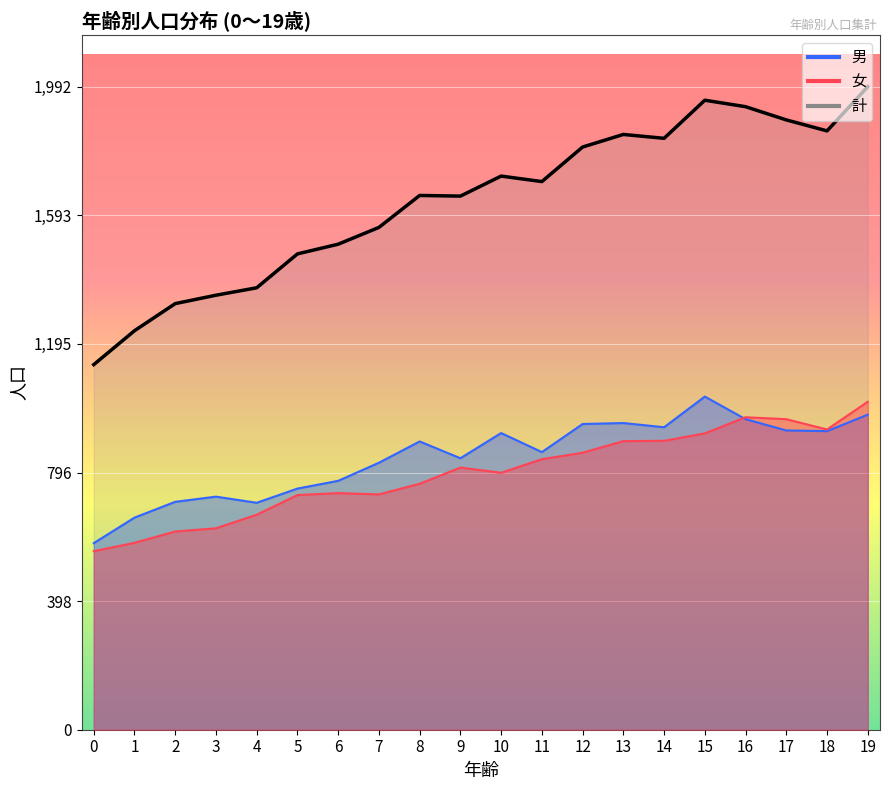

What is the value of the 女 point at the 1st from the left?

553